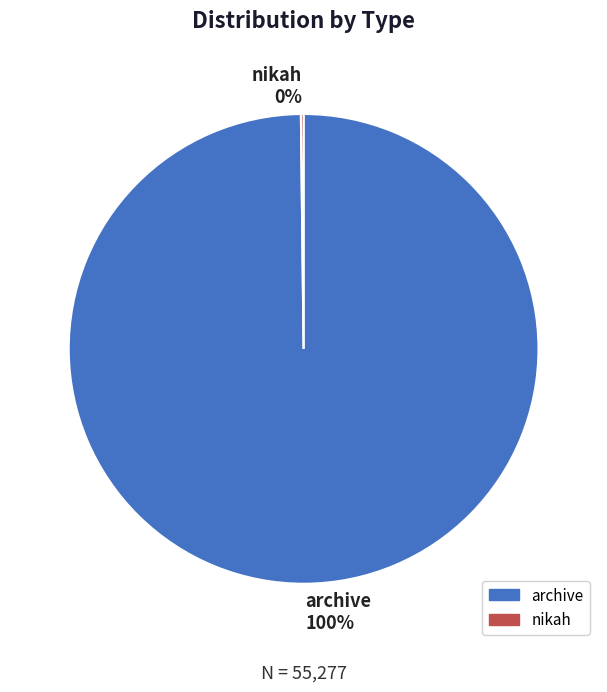

Which slice represents more than half of the pie?

archive